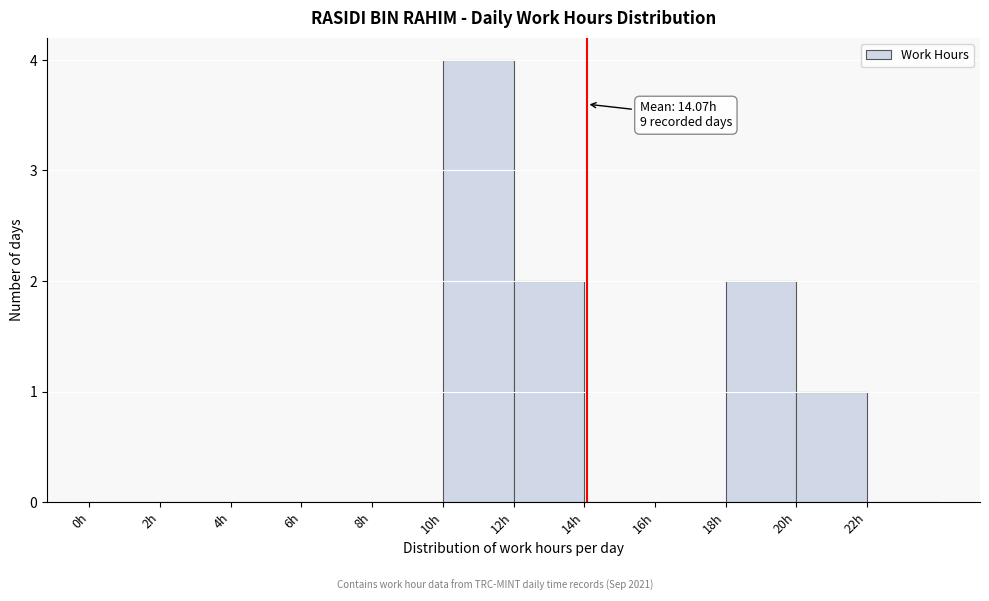

Over which range of the x-axis is the bar tallest?

10 to 12